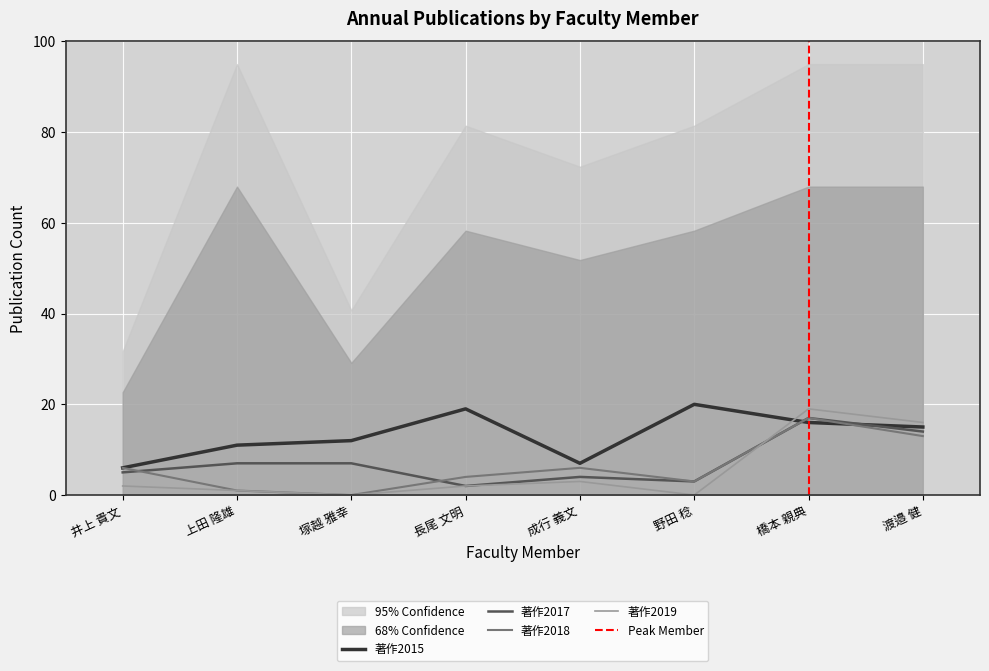

List the series in order of their peak value, highest first.

著作2015, 著作2019, 著作2017, 著作2018